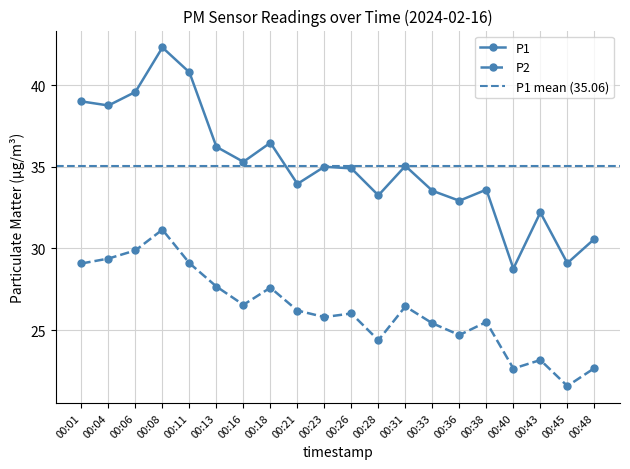

What are all the series names shown in the legend?

P1, P2